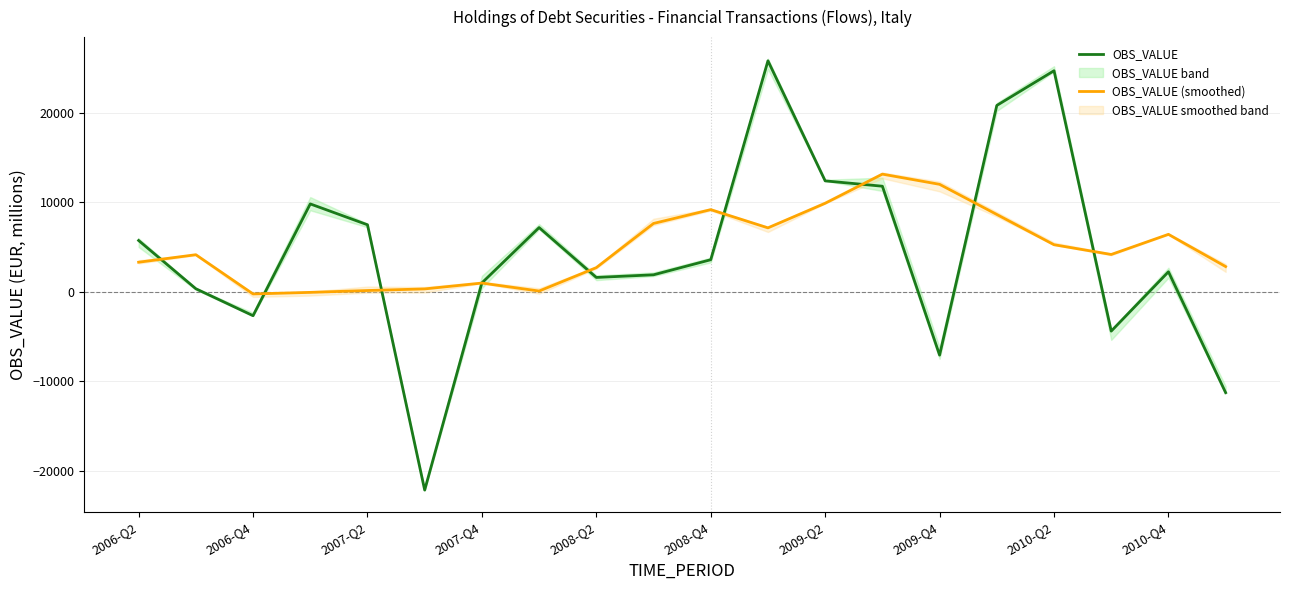

Rank the series by their average value, from lowest to highest.

OBS_VALUE, OBS_VALUE (smoothed)